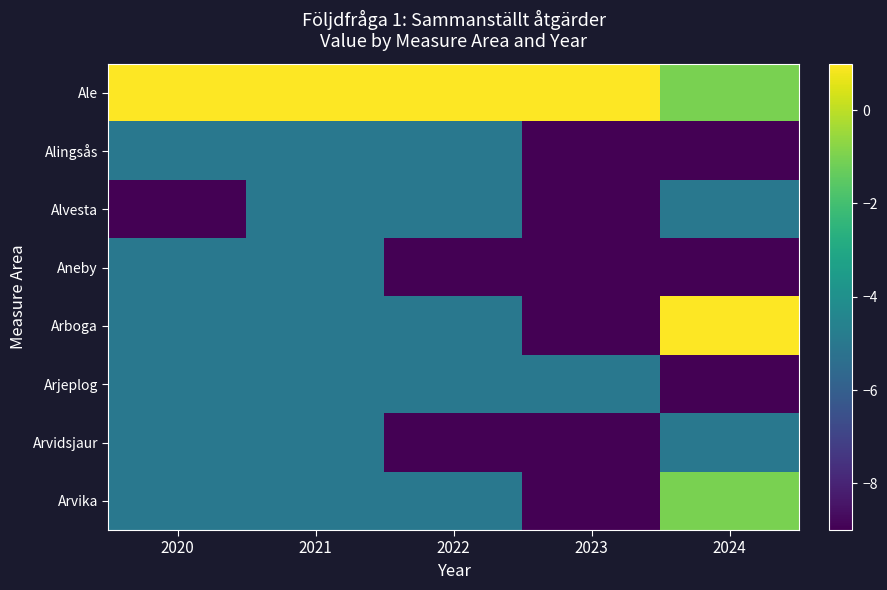

Reading right to left, what are all the values shown in this chart?

Ale: 2024=-1	2023=1	2022=1	2021=1	2020=1
Alingsås: 2024=-9	2023=-9	2022=-5	2021=-5	2020=-5
Alvesta: 2024=-5	2023=-9	2022=-5	2021=-5	2020=-9
Aneby: 2024=-9	2023=-9	2022=-9	2021=-5	2020=-5
Arboga: 2024=1	2023=-9	2022=-5	2021=-5	2020=-5
Arjeplog: 2024=-9	2023=-5	2022=-5	2021=-5	2020=-5
Arvidsjaur: 2024=-5	2023=-9	2022=-9	2021=-5	2020=-5
Arvika: 2024=-1	2023=-9	2022=-5	2021=-5	2020=-5